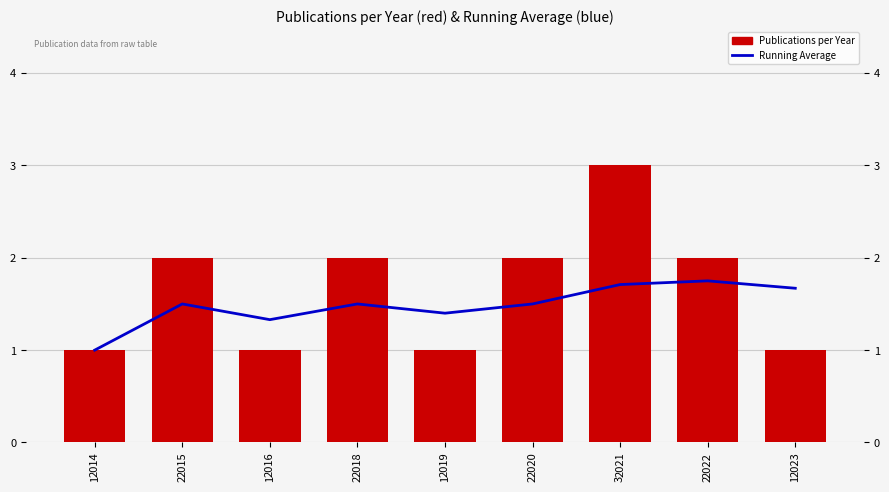

At how many categories does at least one series exceed 2?

1